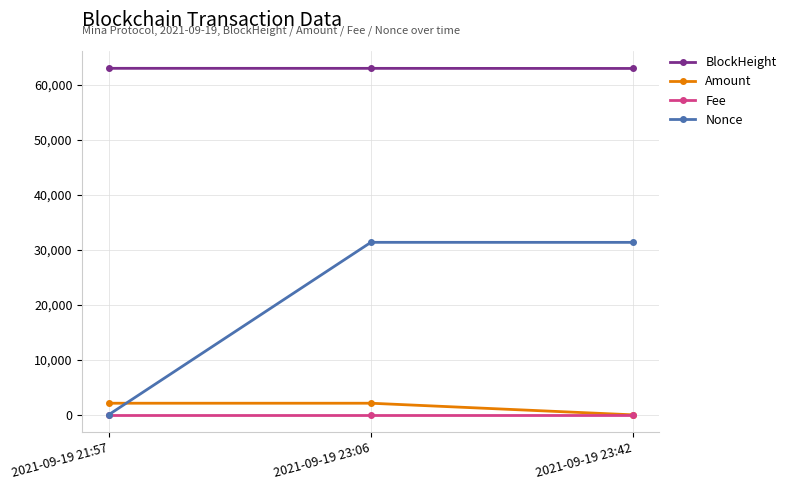

What position from the right is 2021-09-19 23:42?

1